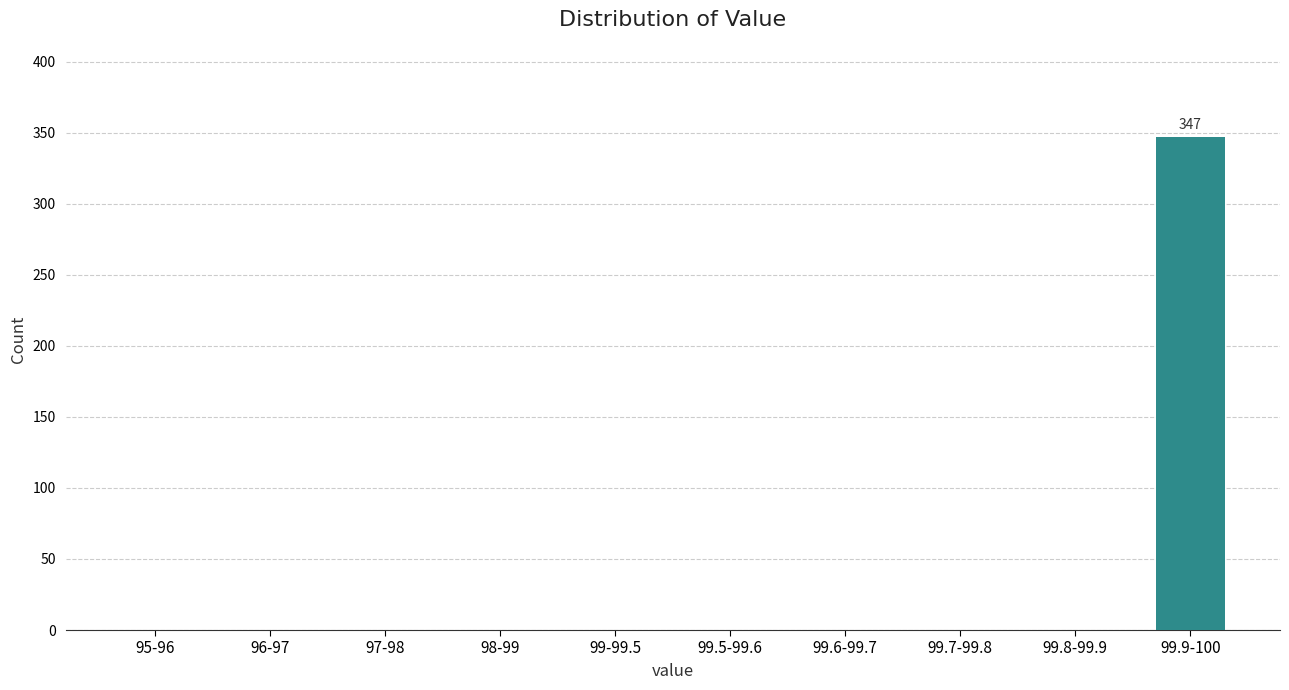

Reading right to left, what are all the values shown in this chart?

99.9-100=347	99.8-99.9=0	99.7-99.8=0	99.6-99.7=0	99.5-99.6=0	99-99.5=0	98-99=0	97-98=0	96-97=0	95-96=0